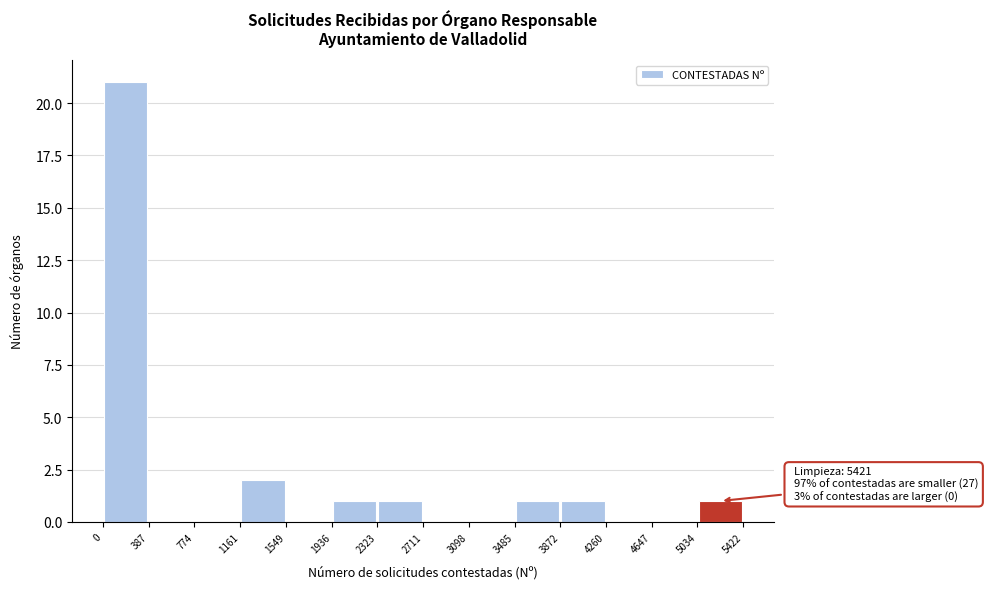

Over which range of the x-axis is the bar tallest?

0 to 387